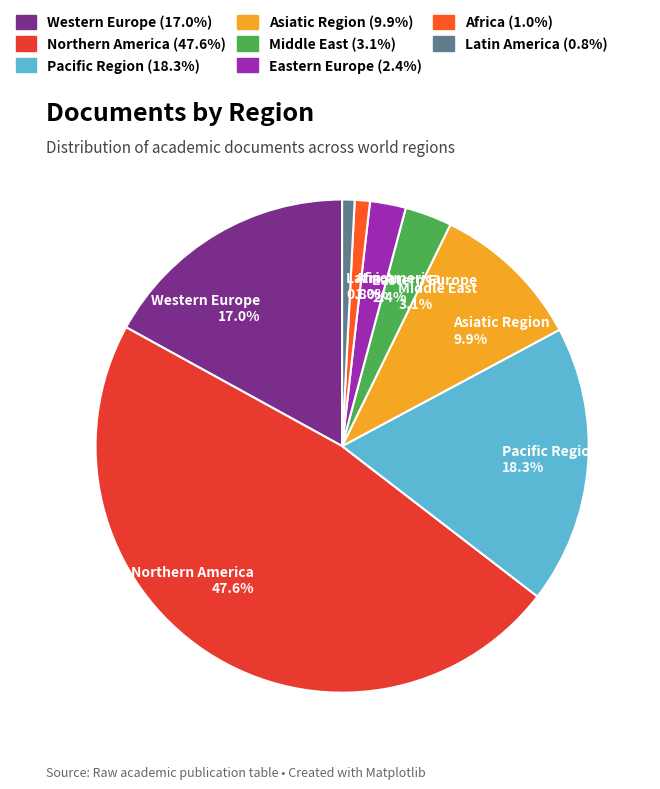

Approximately how many times larger is the value at Northern America 47.6% compared to Western Europe 17.0%?

2.8